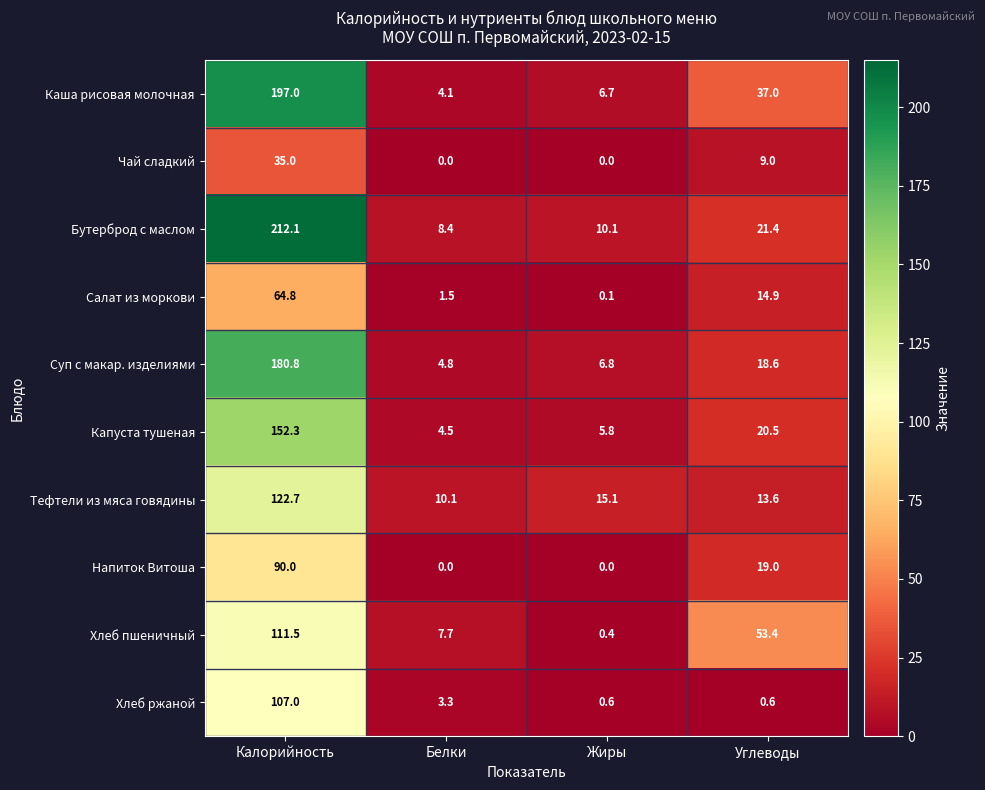

Count the number of categories in the chart.

4